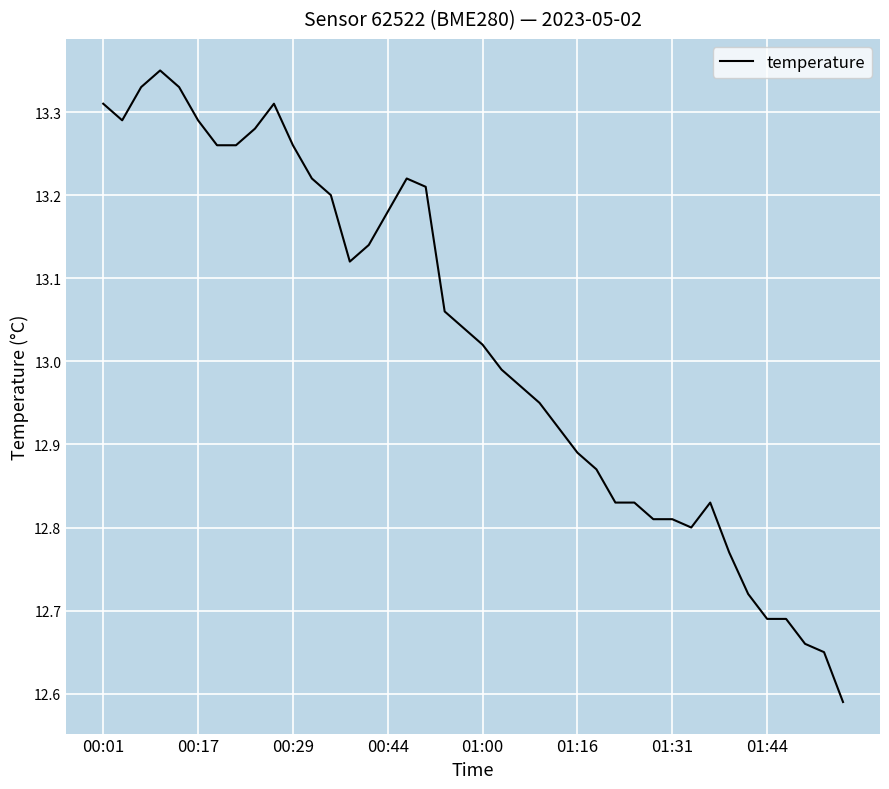

What is the difference between the maximum and minimum values?

0.8